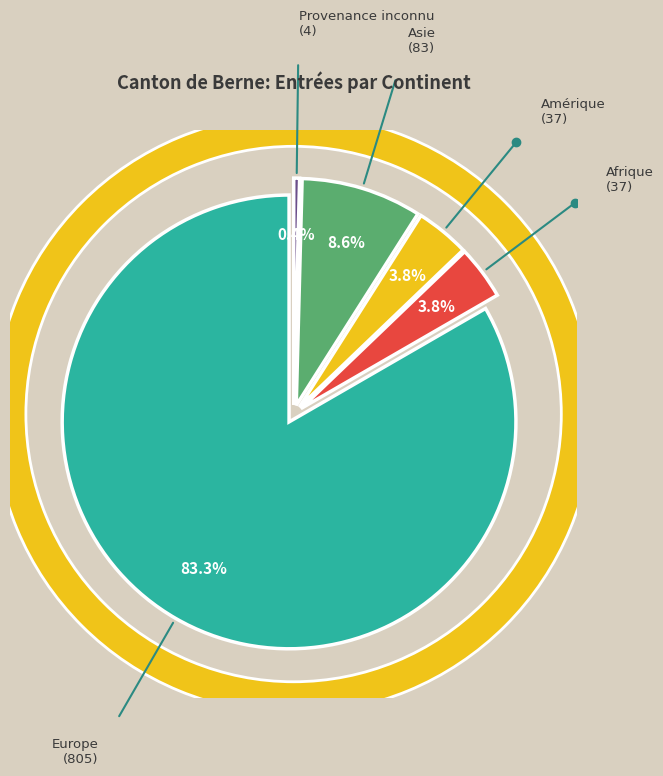

Count the number of slices in the pie.

5